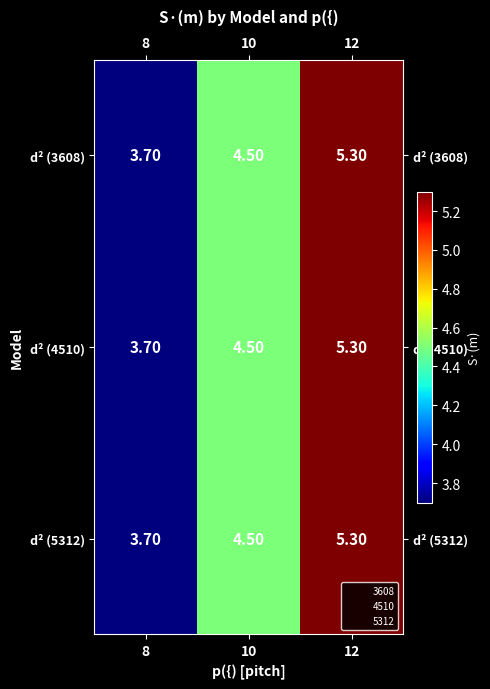

How many categories are shown in the chart?

3